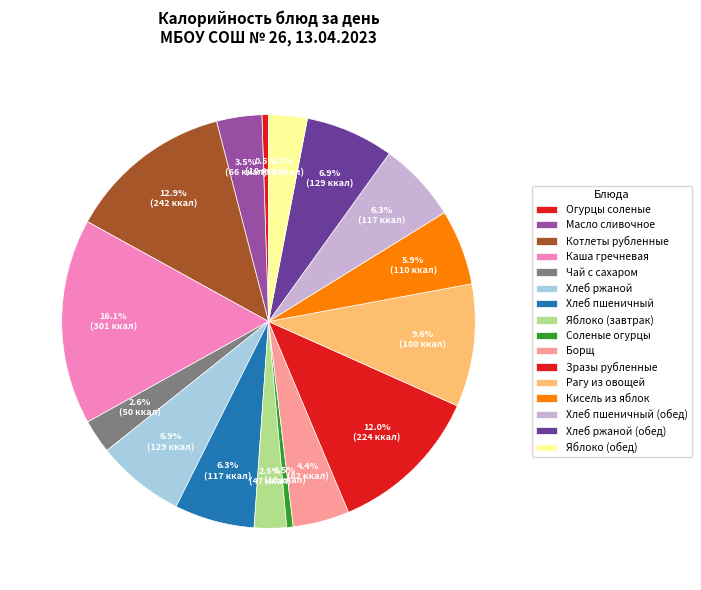

Is there a majority slice in this chart?

No